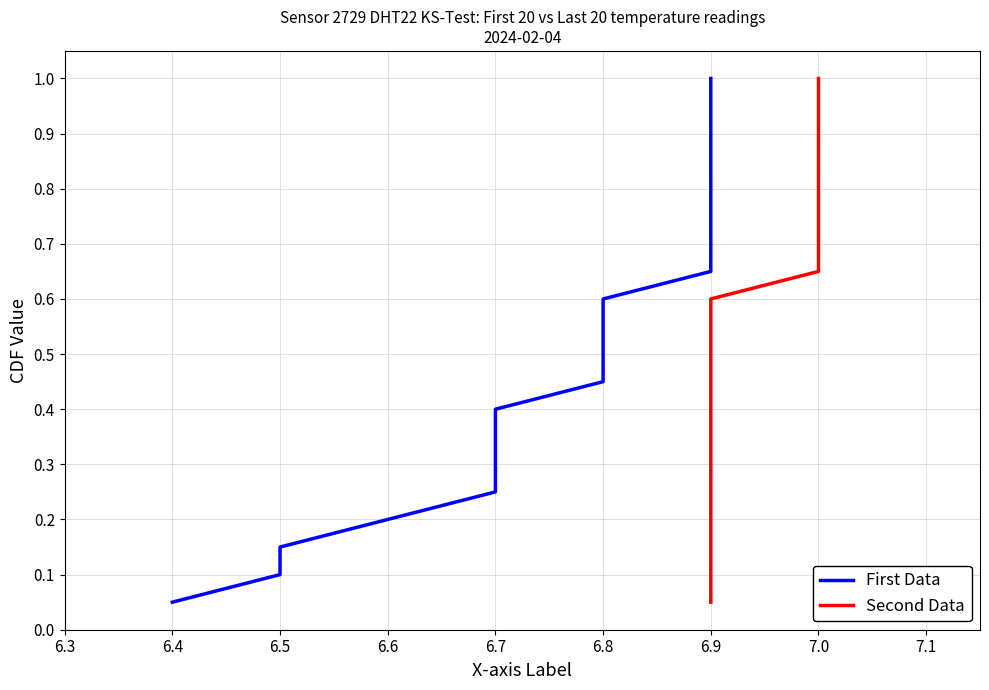

True or false: Second Data and First Data cross at least once.

False